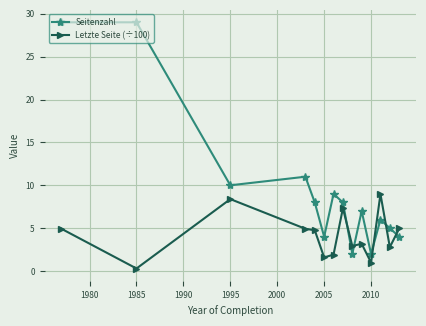

Which series has the largest total across all categories?

Seitenzahl